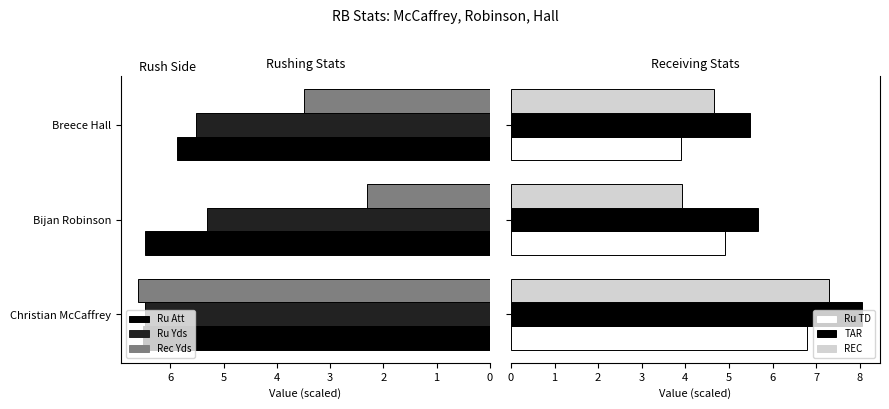

True or false: Ru Att has a value of 5.9 at Breece Hall.

True